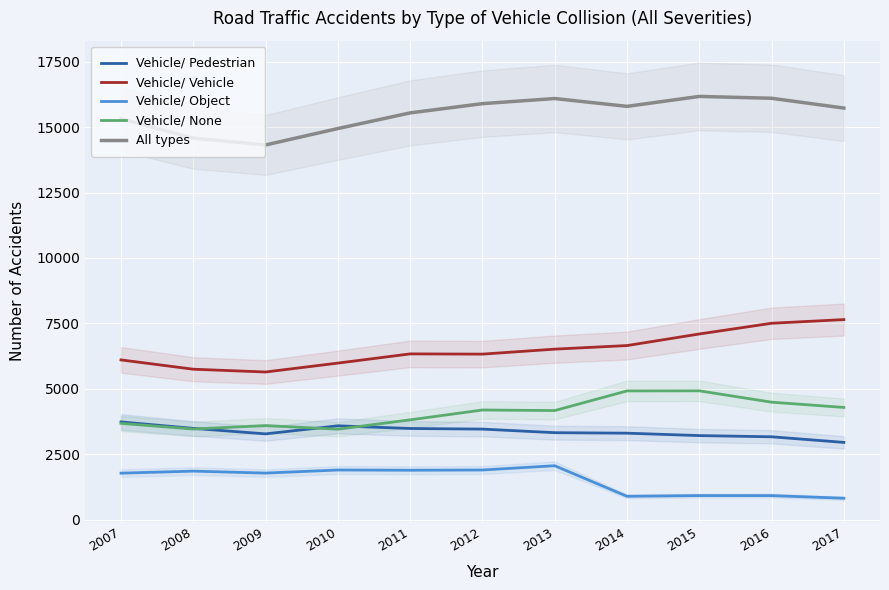

Where is the first local maximum for Vehicle/ Pedestrian?

2010